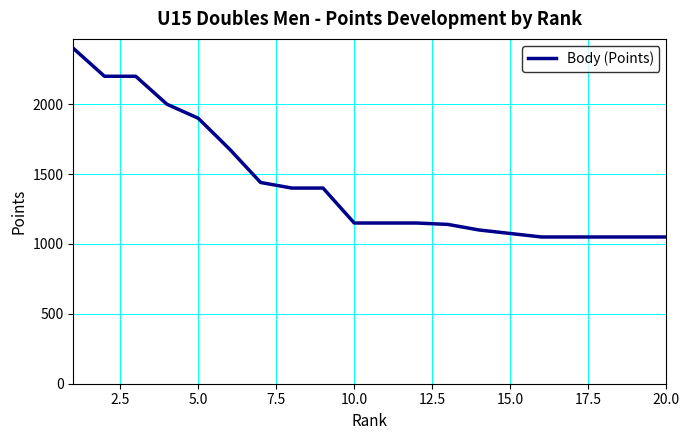

What is the difference between the maximum and minimum values?

1350